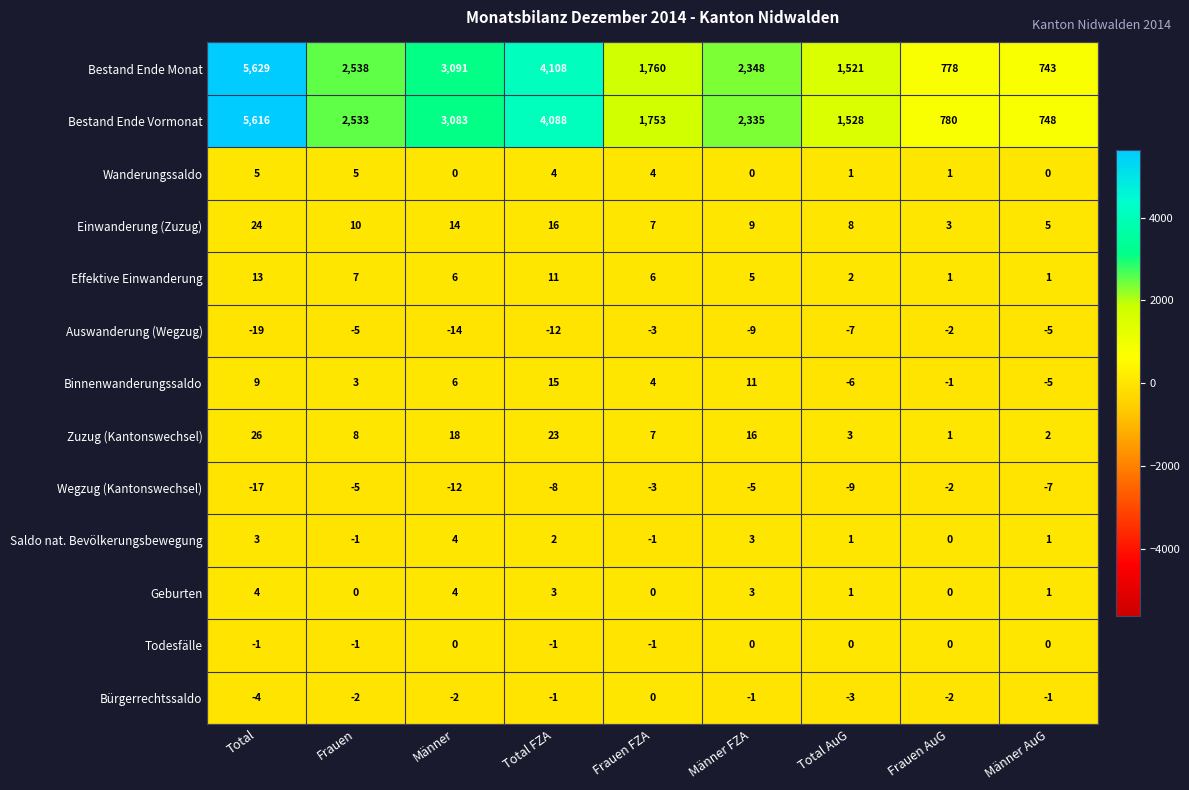

At which category is the sum across all series the highest?

Total